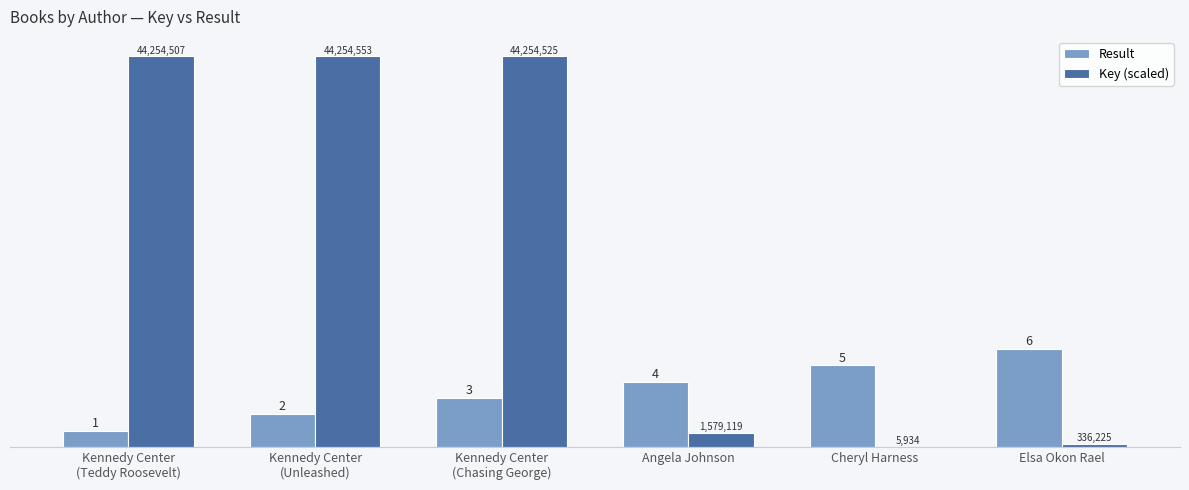

Which series has the largest total across all categories?

Key (scaled)